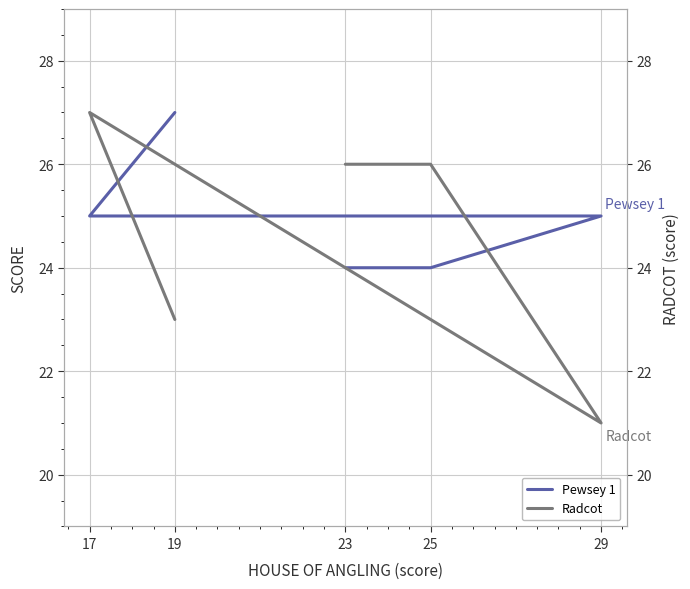

What position from the left is 19?

1